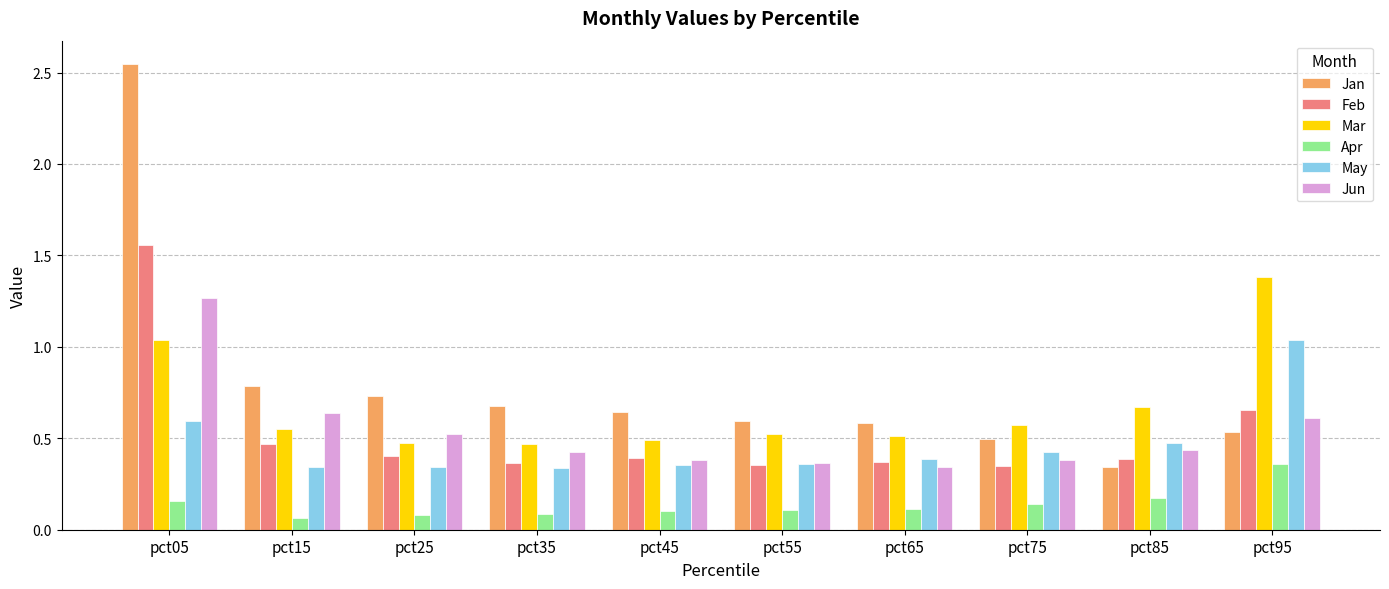

Which label corresponds to the largest value in the chart?

pct05